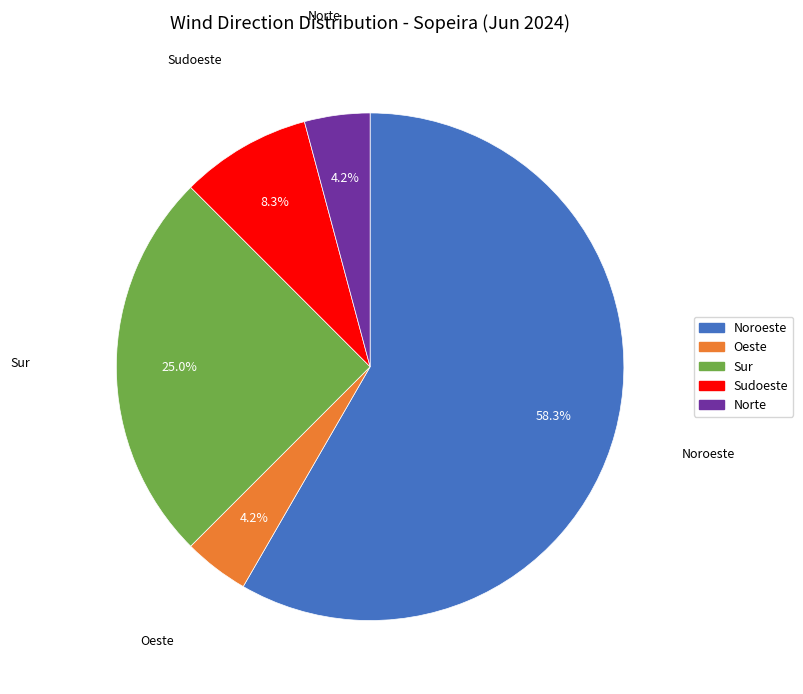

Does any single category account for the majority?

Yes